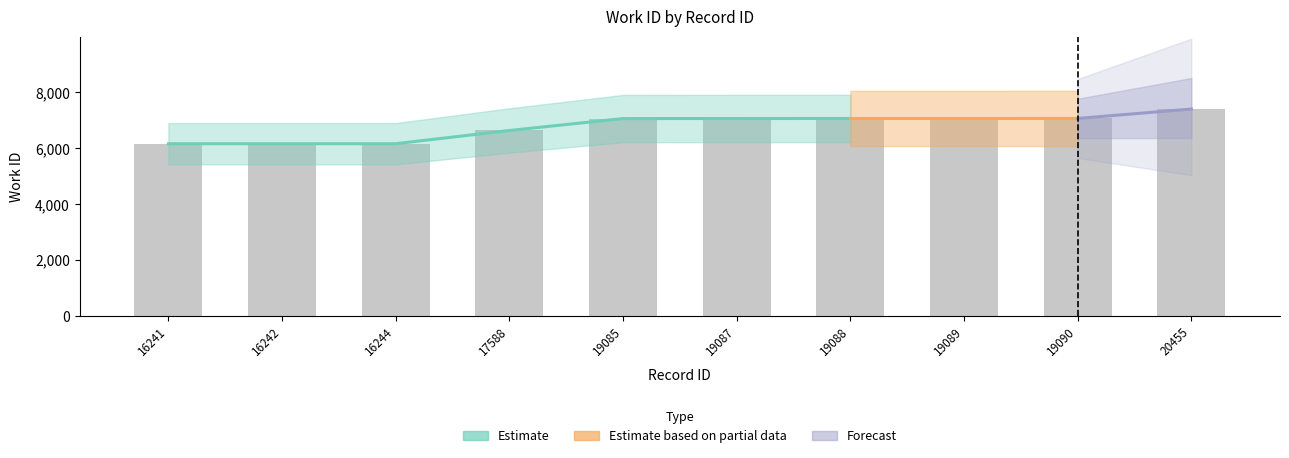

Are the bars grouped side by side (vs. stacked)?

No